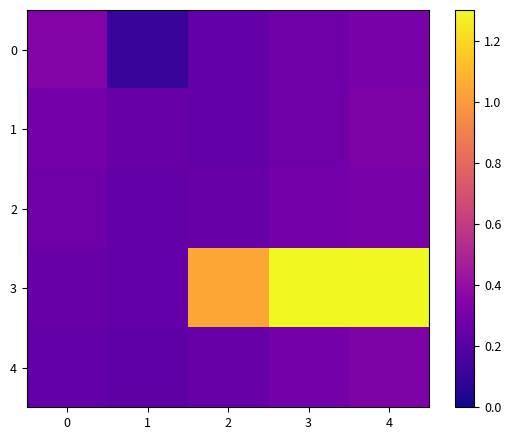

Reading right to left, transcribe all the data shown in this chart.

0: 4=0.3	3=0.3	2=0.2	1=0.1	0=0.3
1: 4=0.3	3=0.3	2=0.2	1=0.3	0=0.3
2: 4=0.3	3=0.3	2=0.3	1=0.2	0=0.3
3: 4=1.7	3=1.3	2=1.0	1=0.2	0=0.3
4: 4=0.3	3=0.3	2=0.3	1=0.2	0=0.2